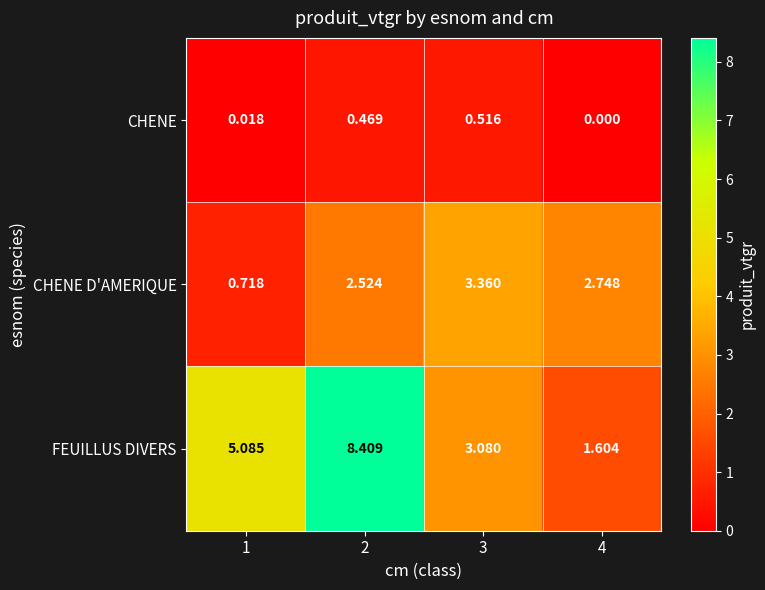

Which series has the largest range (max minus min)?

FEUILLUS DIVERS